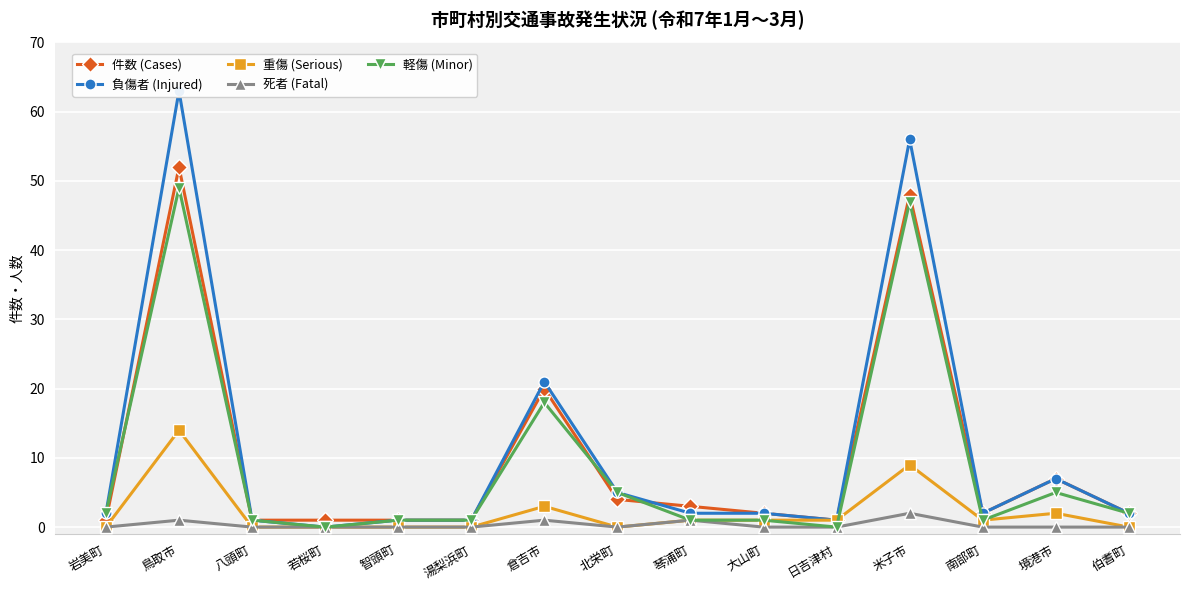

At which category does 軽傷 (Minor) reach its first local peak?

鳥取市